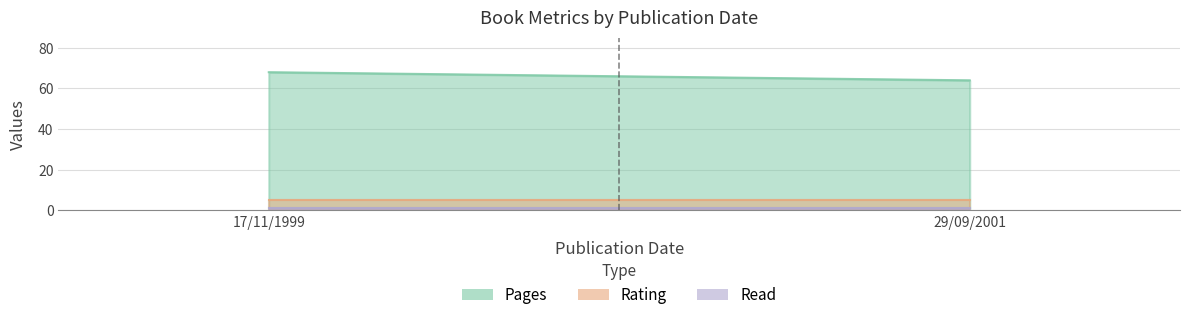

Reading left to right, what are all the values shown in this chart?

pages: 17/11/1999=68	29/09/2001=64
rating: 17/11/1999=5	29/09/2001=5
read: 17/11/1999=1	29/09/2001=1